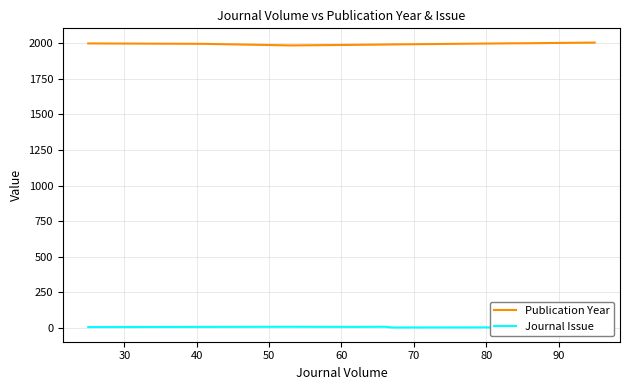

Between 40 and 50, which series saw the biggest shift?

Publication Year